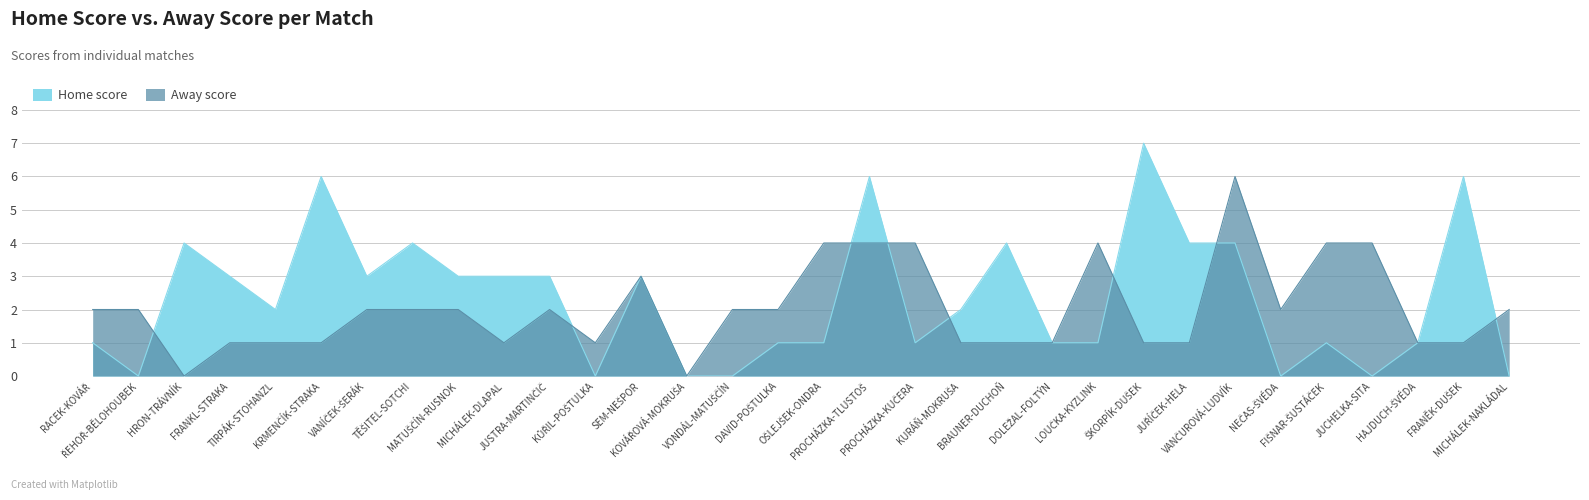

Which series has the largest total across all categories?

Home score